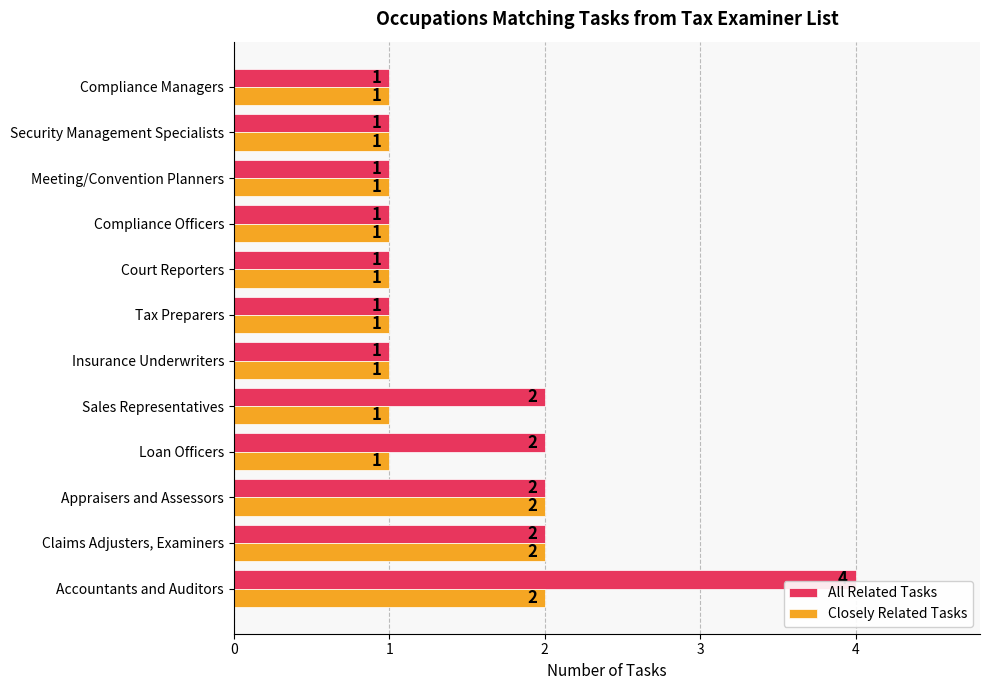

List the series in order of their overall mean, highest first.

All Related Tasks, Closely Related Tasks